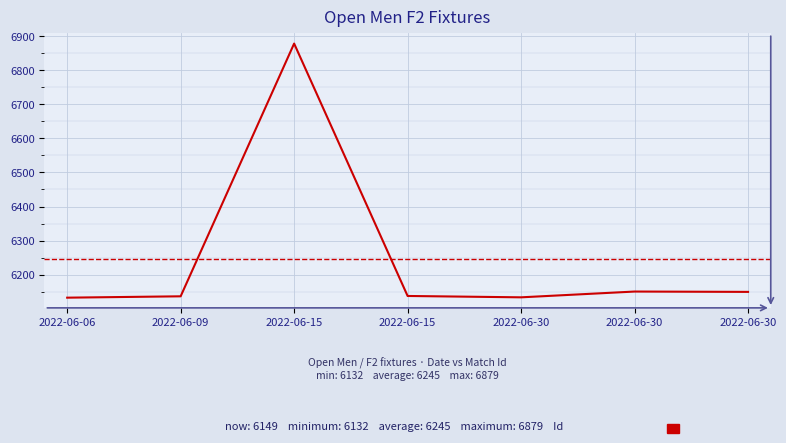

What is the maximum value shown in the chart?

6879